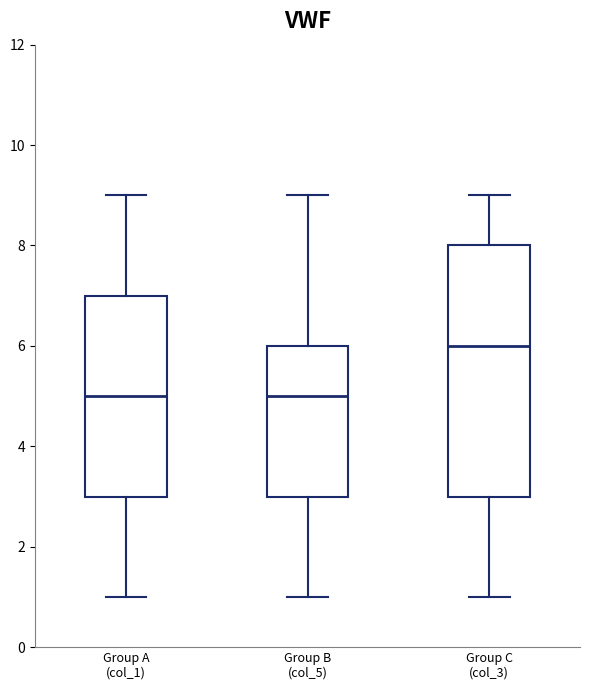

Reading left to right, transcribe this box plot: for each box, give where its median line is, the range the box spans, and where its two whiskers end, as read against the y-axis. The values are not printed on the chart, so give them approximately, as read against the axis.

Group A (col_1): median 5, box 3 to 7, whiskers 1 to 9
Group B (col_5): median 5, box 3 to 6, whiskers 1 to 9
Group C (col_3): median 6, box 3 to 8, whiskers 1 to 9